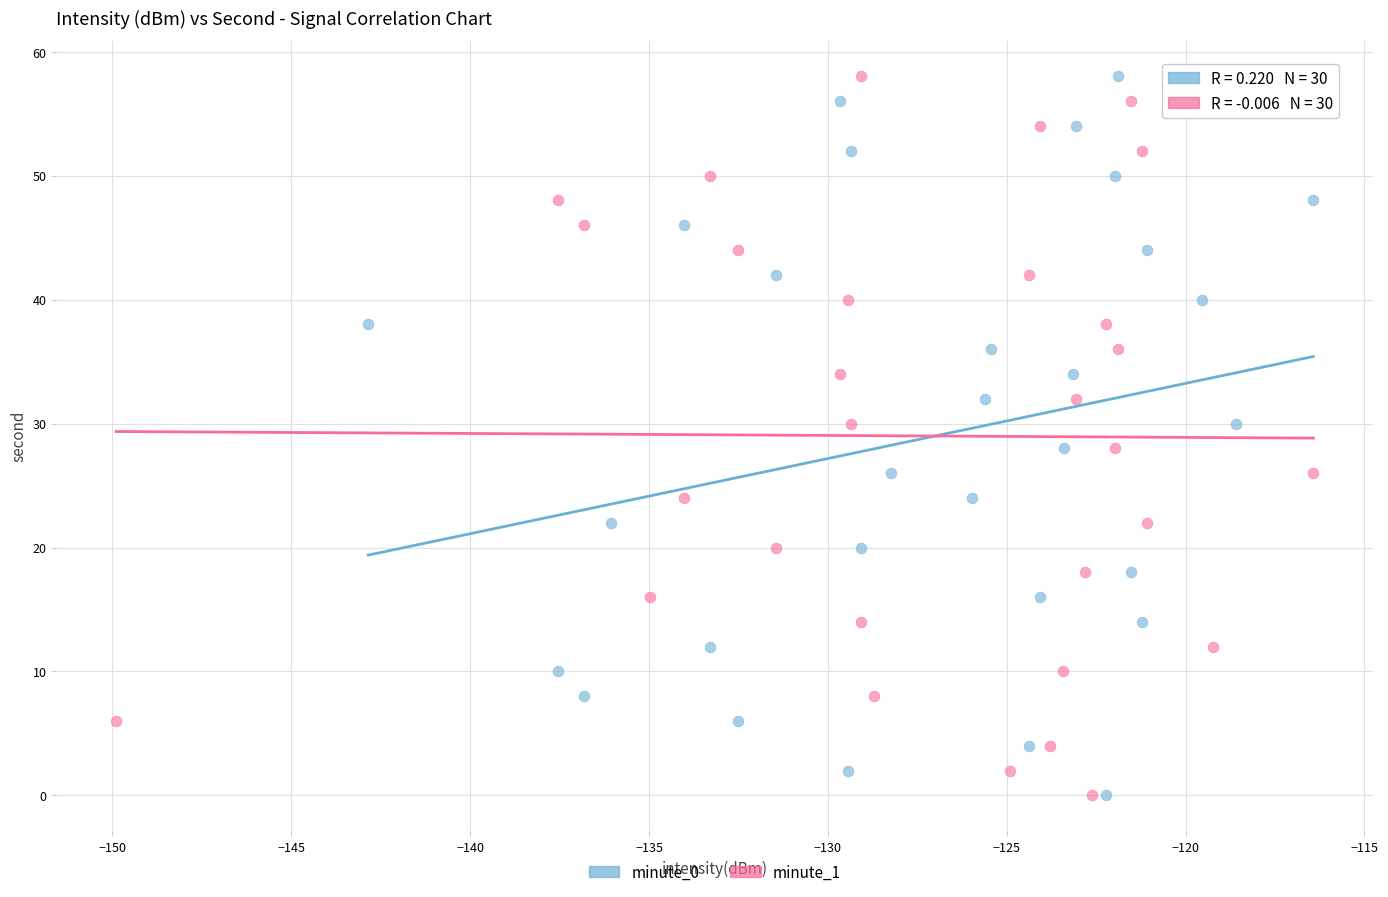

What are all the series names shown in the legend?

minute_0, minute_1